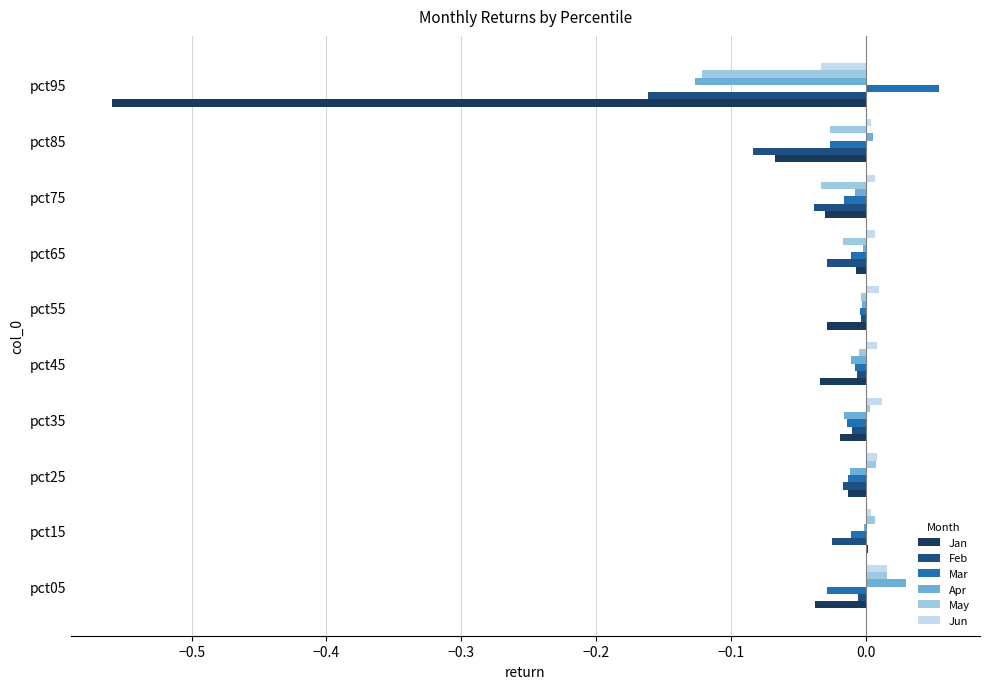

True or false: Feb has a value of -0.0 at pct75.

True